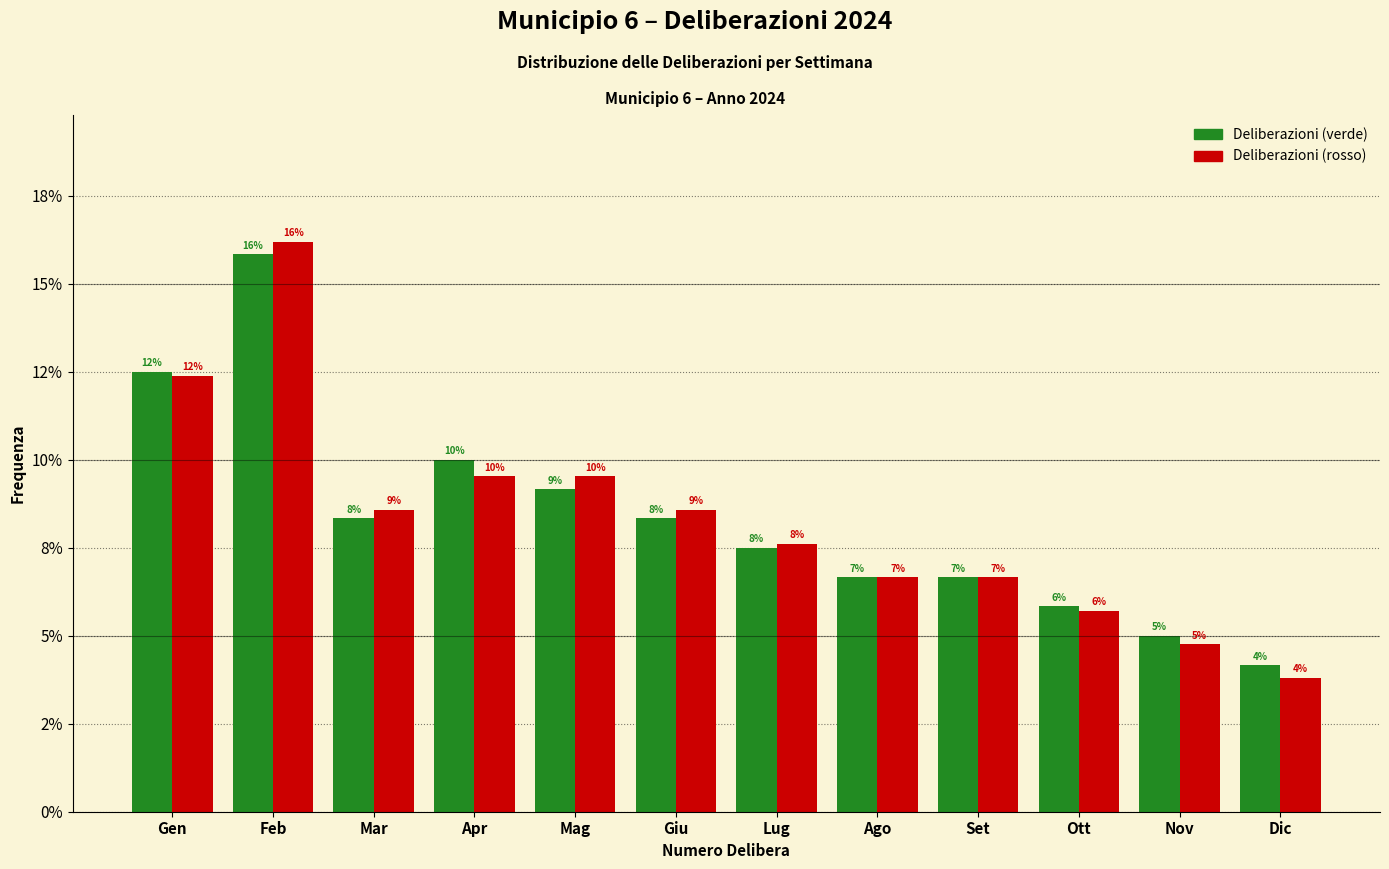

What are all the series names shown in the legend?

Deliberazioni (verde), Deliberazioni (rosso)